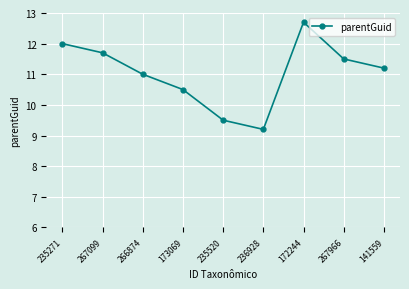

What position from the left is 266874?

3